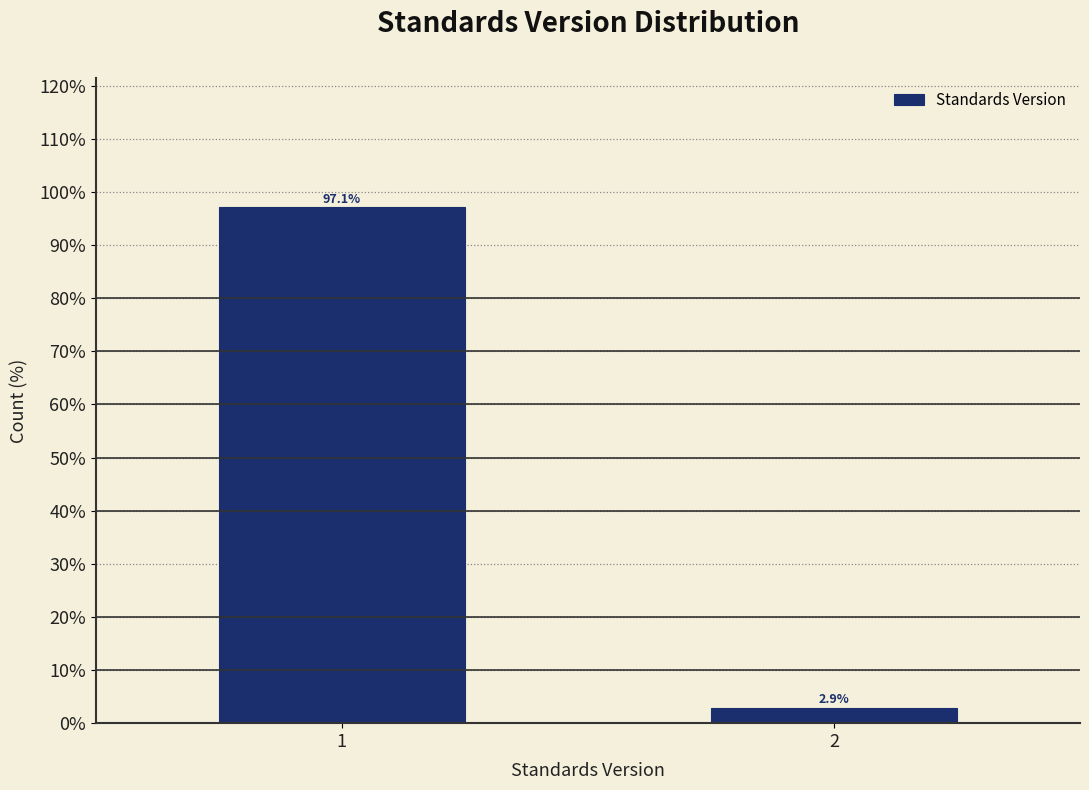

Reading left to right, list all the values displayed in this chart.

1=97.1	2=2.9